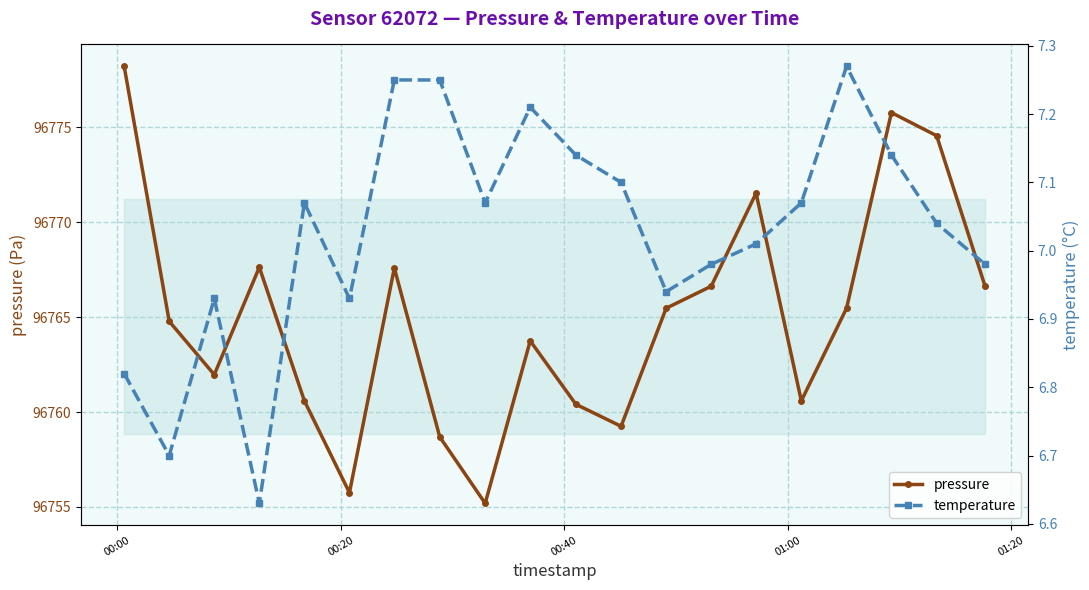

In pressure, how many points are higher than both neighbors (excluding endpoints)?

5